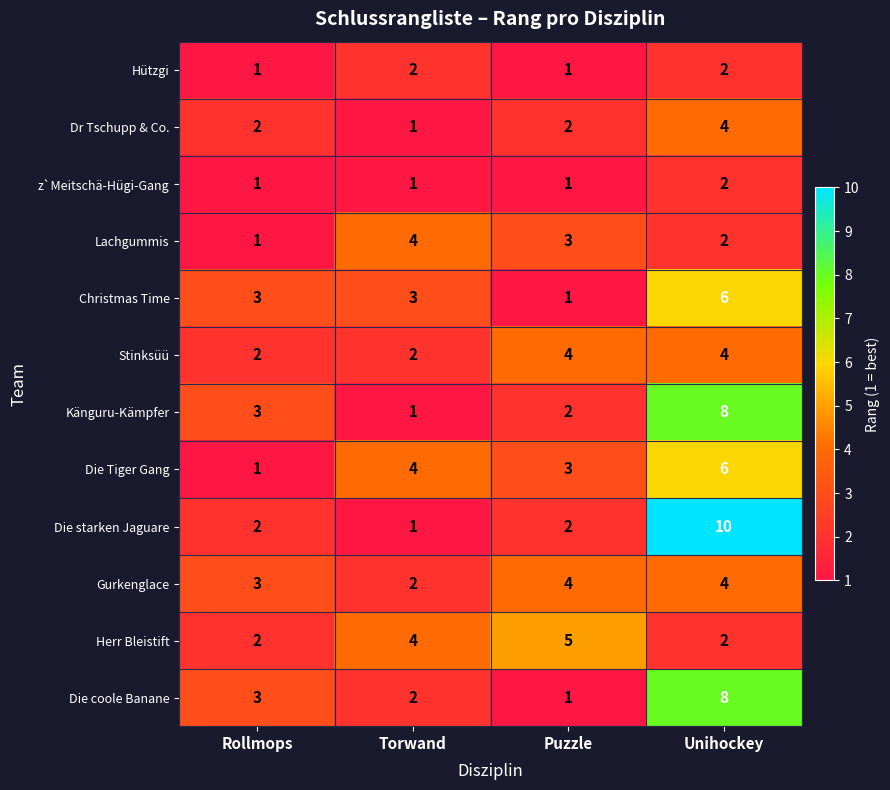

At how many categories does at least one series exceed 1?

4